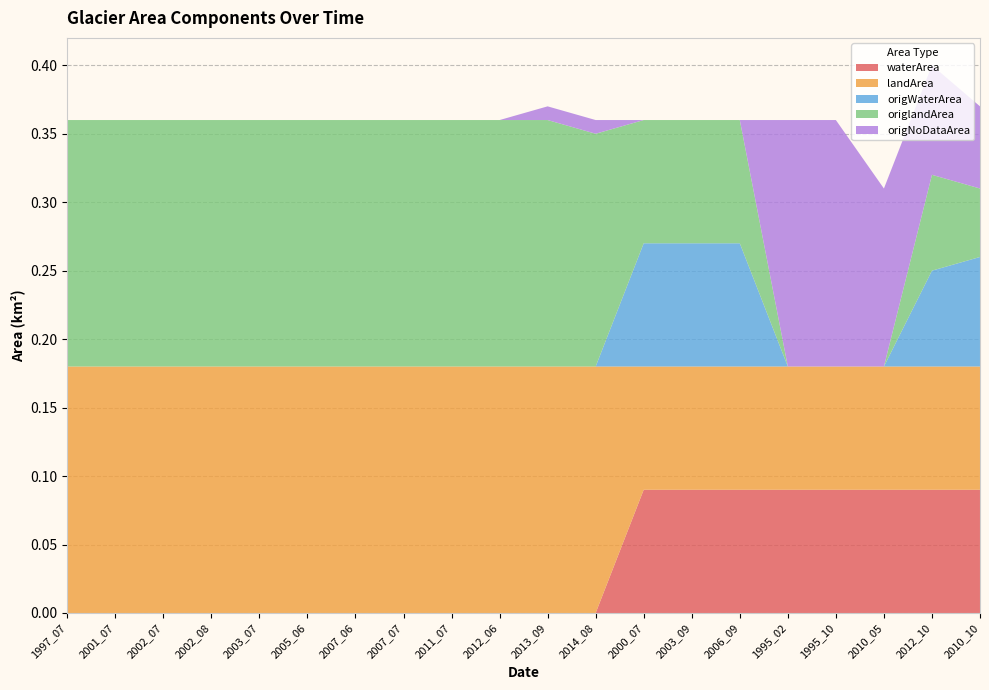

Reading left to right, transcribe all the data shown in this chart.

waterArea: 1997_07=0.0	2001_07=0.0	2002_07=0.0	2002_08=0.0	2003_07=0.0	2005_06=0.0	2007_06=0.0	2007_07=0.0	2011_07=0.0	2012_06=0.0	2013_09=0.0	2014_08=0.0	2000_07=0.1	2003_09=0.1	2006_09=0.1	1995_02=0.1	1995_10=0.1	2010_05=0.1	2012_10=0.1	2010_10=0.1
landArea: 1997_07=0.2	2001_07=0.2	2002_07=0.2	2002_08=0.2	2003_07=0.2	2005_06=0.2	2007_06=0.2	2007_07=0.2	2011_07=0.2	2012_06=0.2	2013_09=0.2	2014_08=0.2	2000_07=0.1	2003_09=0.1	2006_09=0.1	1995_02=0.1	1995_10=0.1	2010_05=0.1	2012_10=0.1	2010_10=0.1
origWaterArea: 1997_07=0.0	2001_07=0.0	2002_07=0.0	2002_08=0.0	2003_07=0.0	2005_06=0.0	2007_06=0.0	2007_07=0.0	2011_07=0.0	2012_06=0.0	2013_09=0.0	2014_08=0.0	2000_07=0.1	2003_09=0.1	2006_09=0.1	1995_02=0.0	1995_10=0.0	2010_05=0.0	2012_10=0.1	2010_10=0.1
origlandArea: 1997_07=0.2	2001_07=0.2	2002_07=0.2	2002_08=0.2	2003_07=0.2	2005_06=0.2	2007_06=0.2	2007_07=0.2	2011_07=0.2	2012_06=0.2	2013_09=0.2	2014_08=0.2	2000_07=0.1	2003_09=0.1	2006_09=0.1	1995_02=0.0	1995_10=0.0	2010_05=0.0	2012_10=0.1	2010_10=0.1
origNoDataArea: 1997_07=0.0	2001_07=0.0	2002_07=0.0	2002_08=0.0	2003_07=0.0	2005_06=0.0	2007_06=0.0	2007_07=0.0	2011_07=0.0	2012_06=0.0	2013_09=0.0	2014_08=0.0	2000_07=0.0	2003_09=0.0	2006_09=0.0	1995_02=0.2	1995_10=0.2	2010_05=0.1	2012_10=0.1	2010_10=0.1